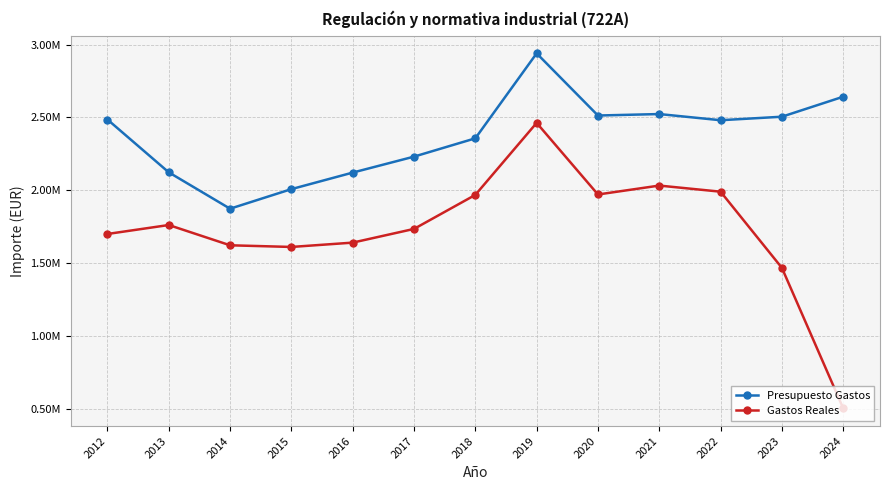

What is the value of the Presupuesto Gastos point at the 13th from the left?

2642631.0